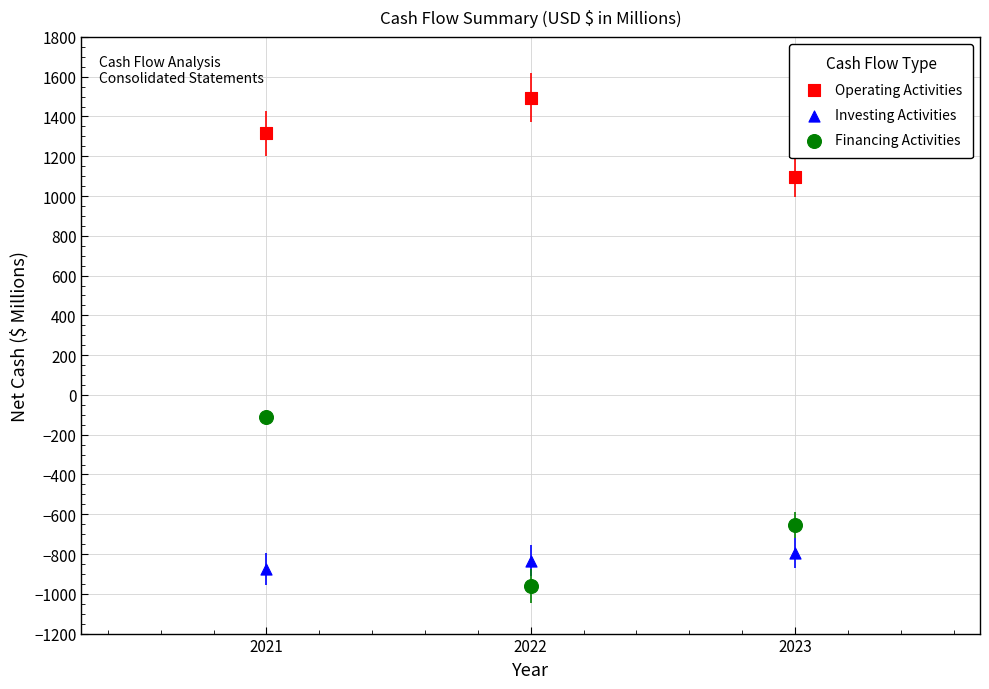

Which series contains the highest Y value?

Operating Activities